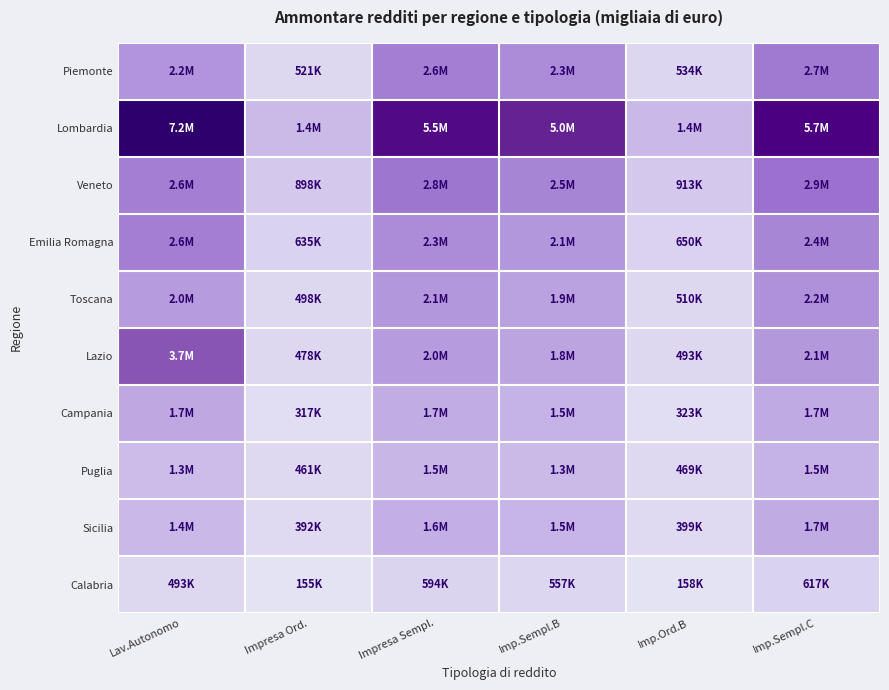

Which series has the largest range (max minus min)?

Lombardia